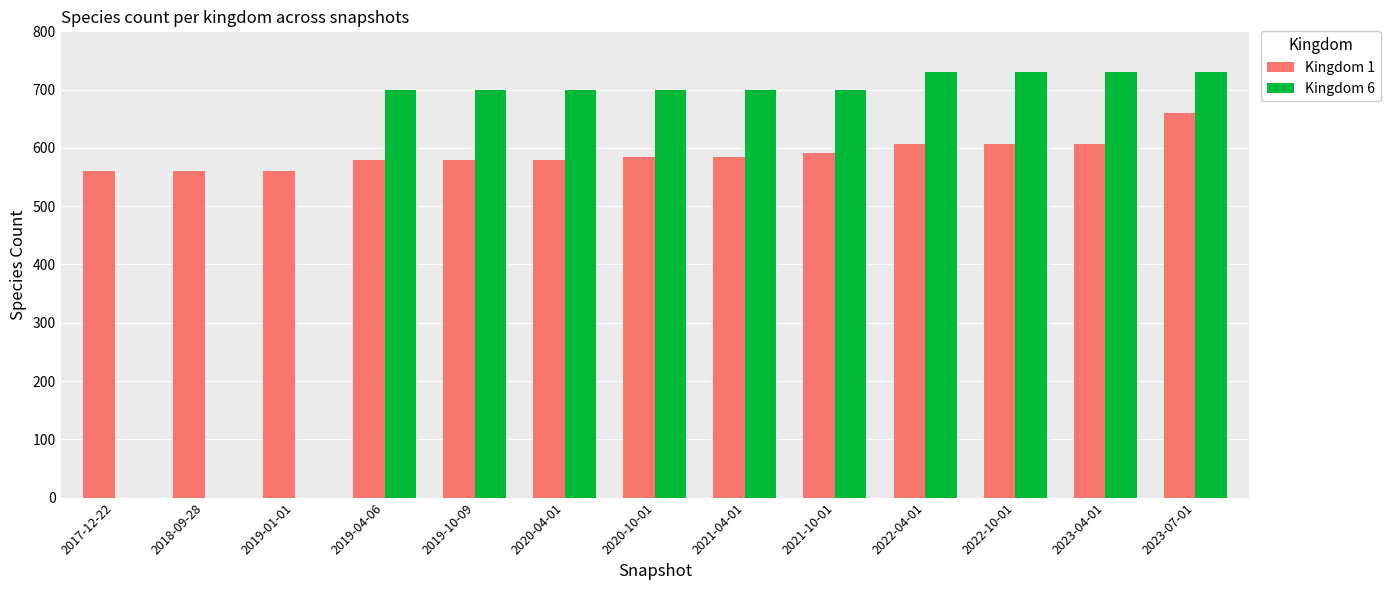

How many series are shown in this chart?

2